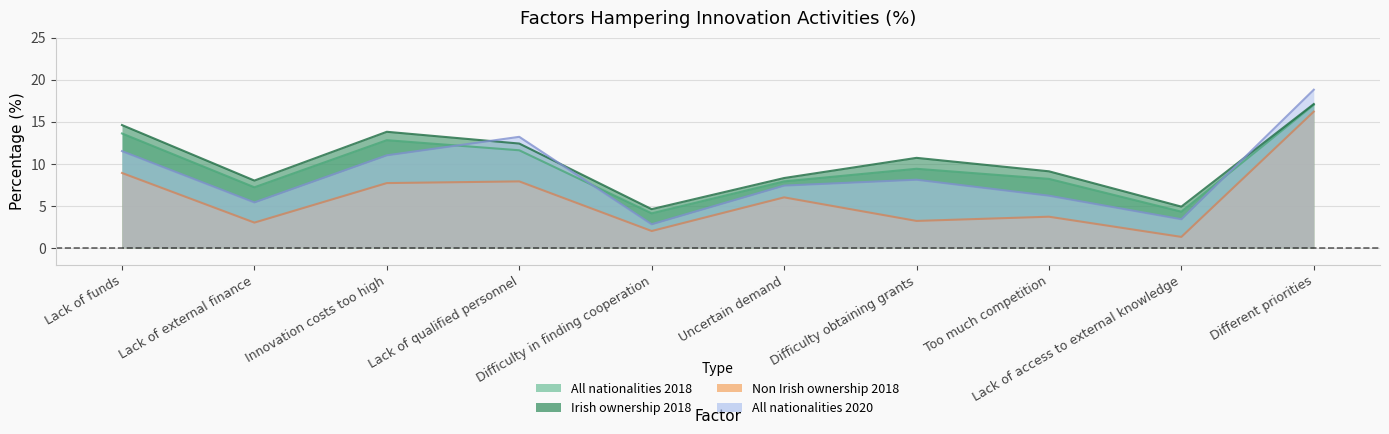

At how many categories does at least one series exceed 8?

7